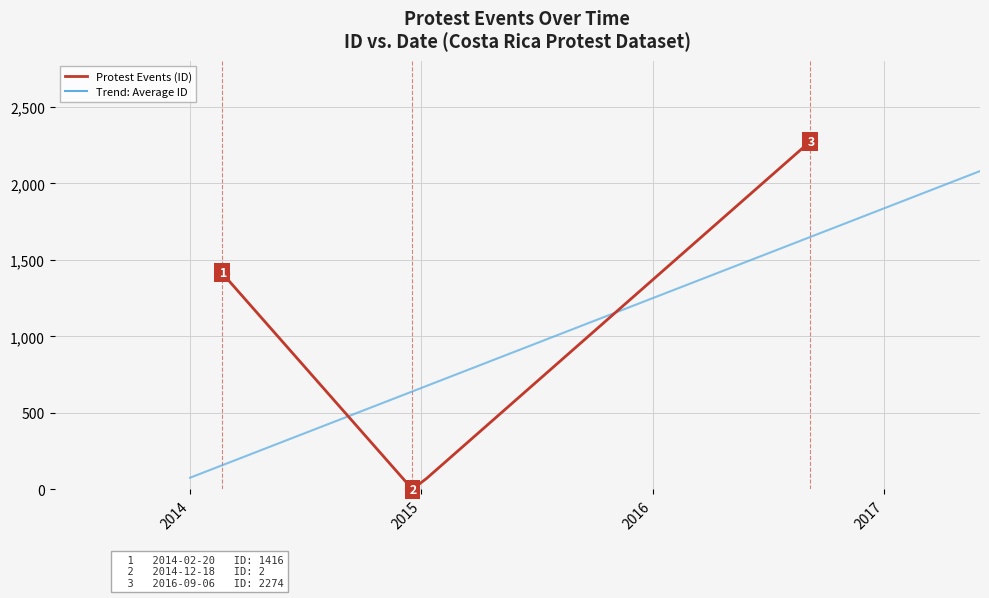

True or false: there are more than 0 points higher than both neighbors.

False